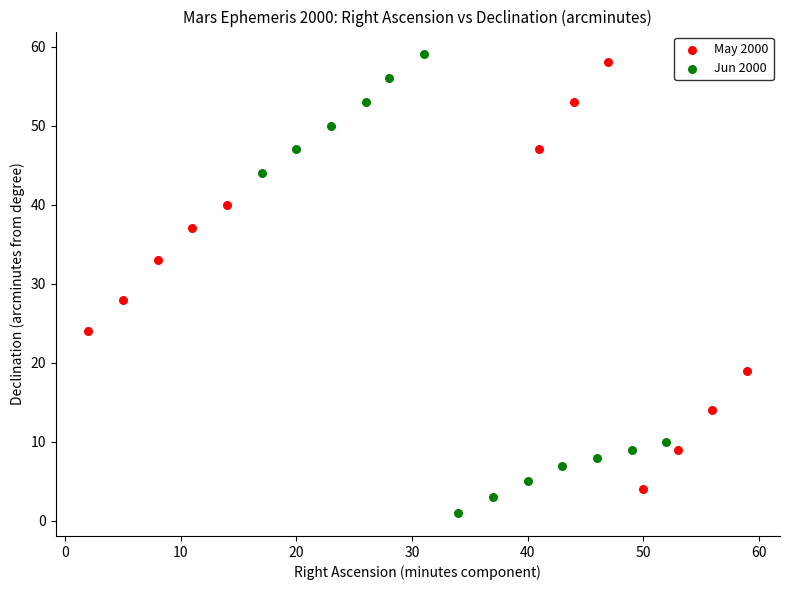

What are all the series names shown in the legend?

May 2000, Jun 2000